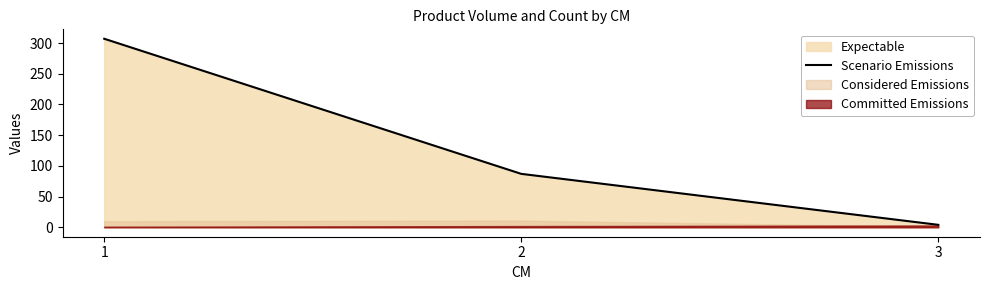

The value at 2 is 87. True or false?

True